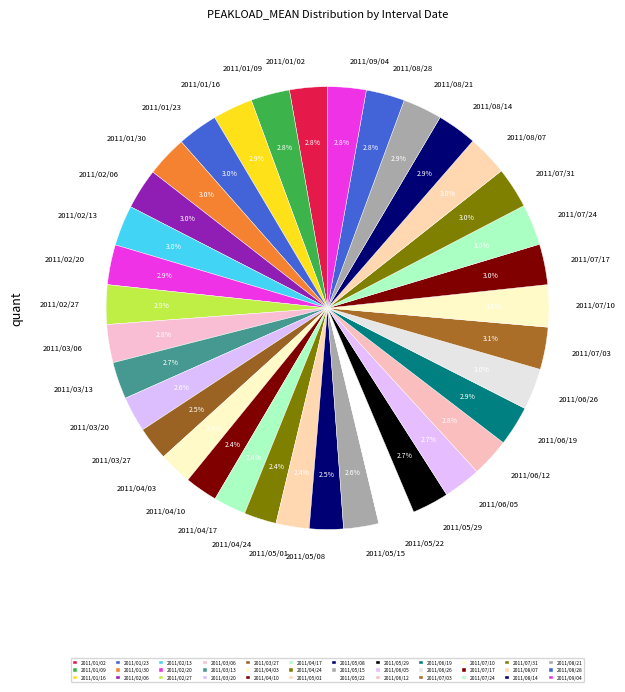

What percentage is the 2011/04/17 slice, to the nearest percent?

2%